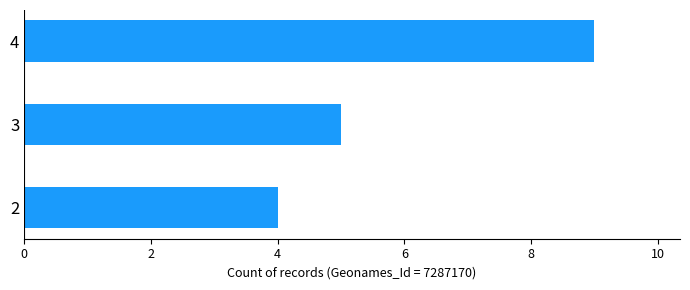

How many bars are there in total?

3